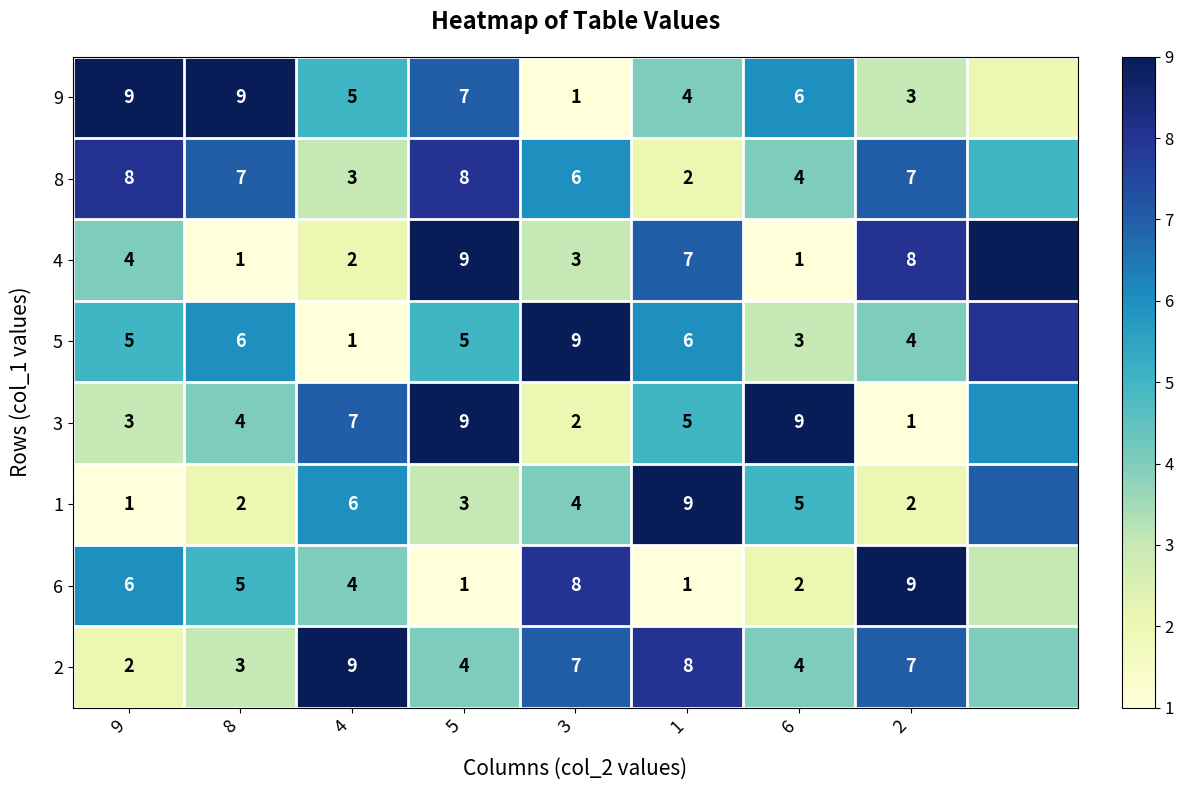

Is the value of 9 at 2 greater than the value of 6 at 6?

Yes